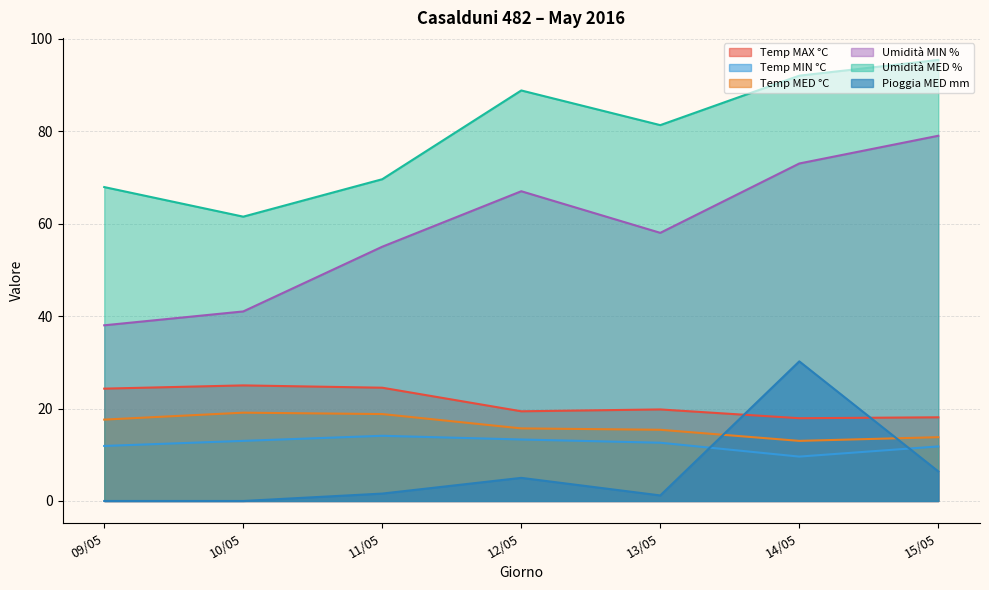

Where does the Umidità MED % series first go above 81?

12/05